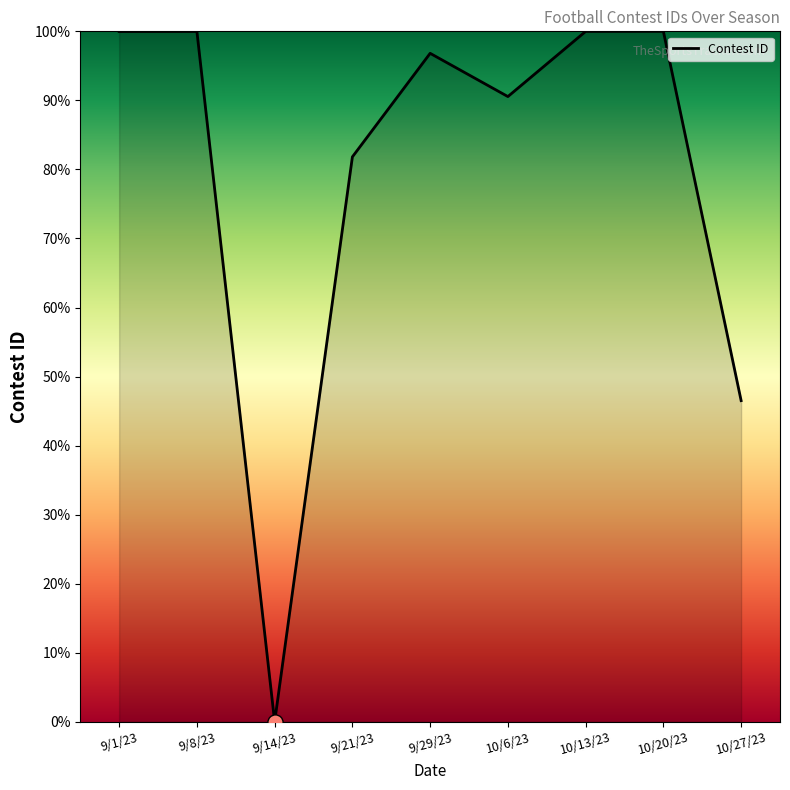

What is the ratio of the value at 10/13/23 to the value at 9/1/23?

1.0